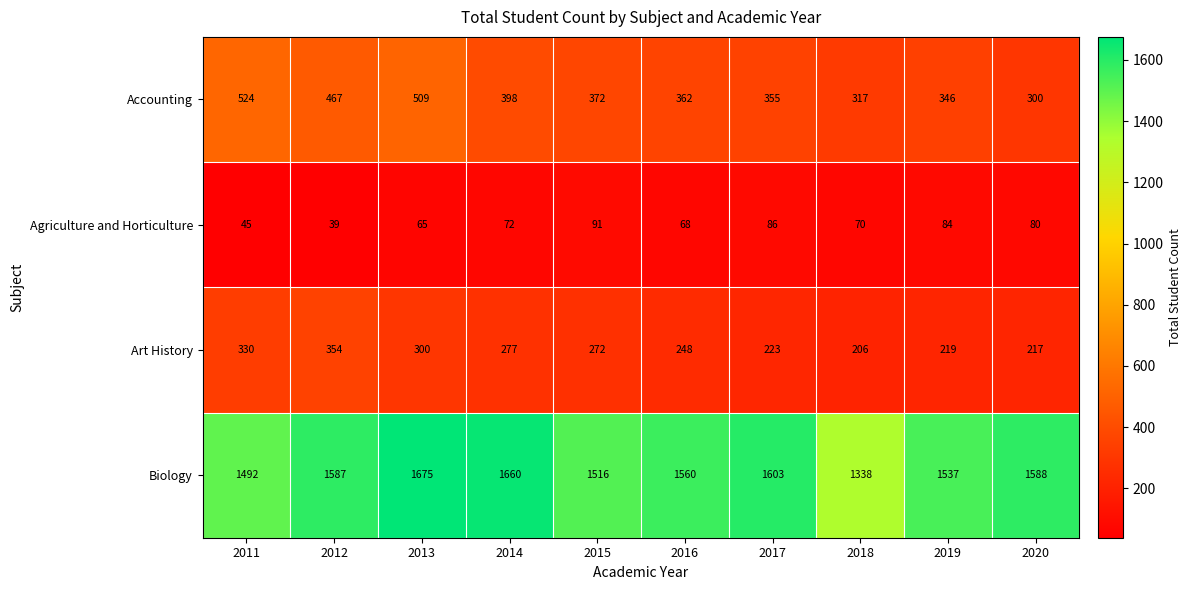

What is the smallest value displayed?

39